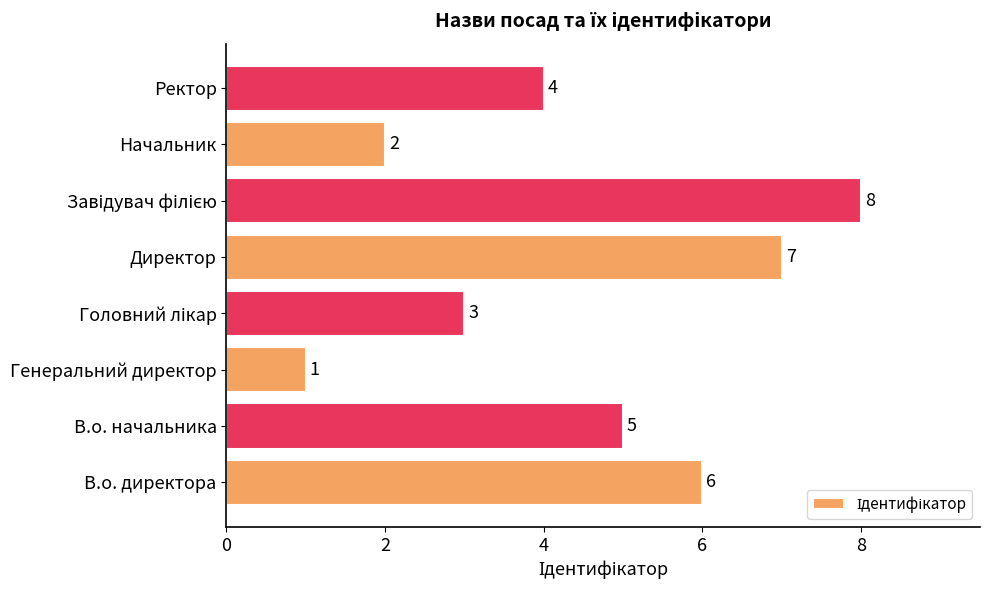

Between Ректор and Начальник, which is larger?

Ректор